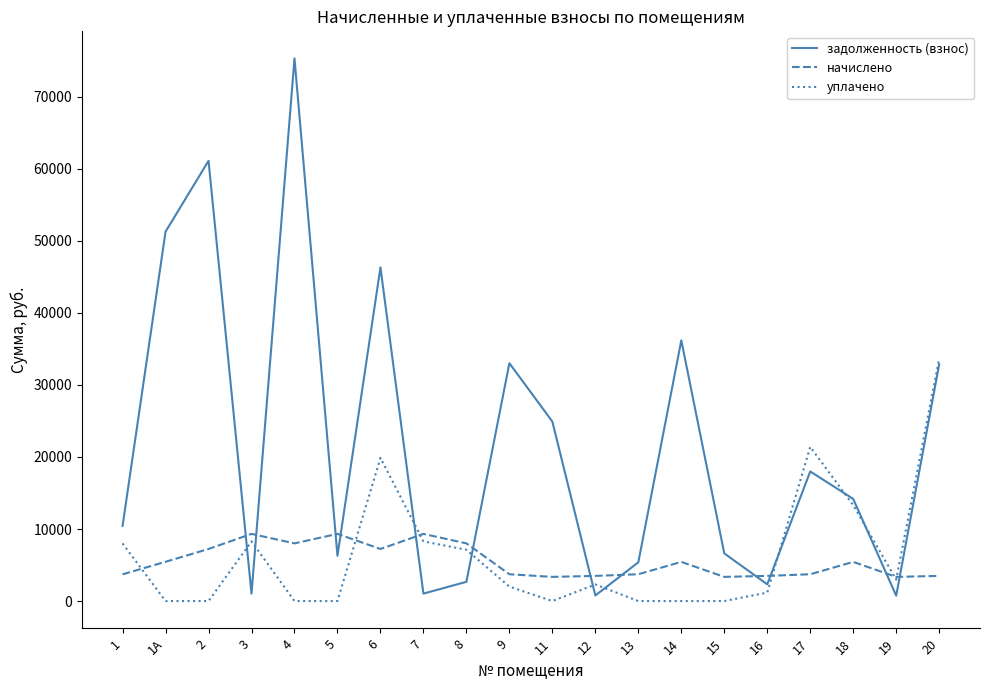

Where does the уплачено series first go above 2301?

1